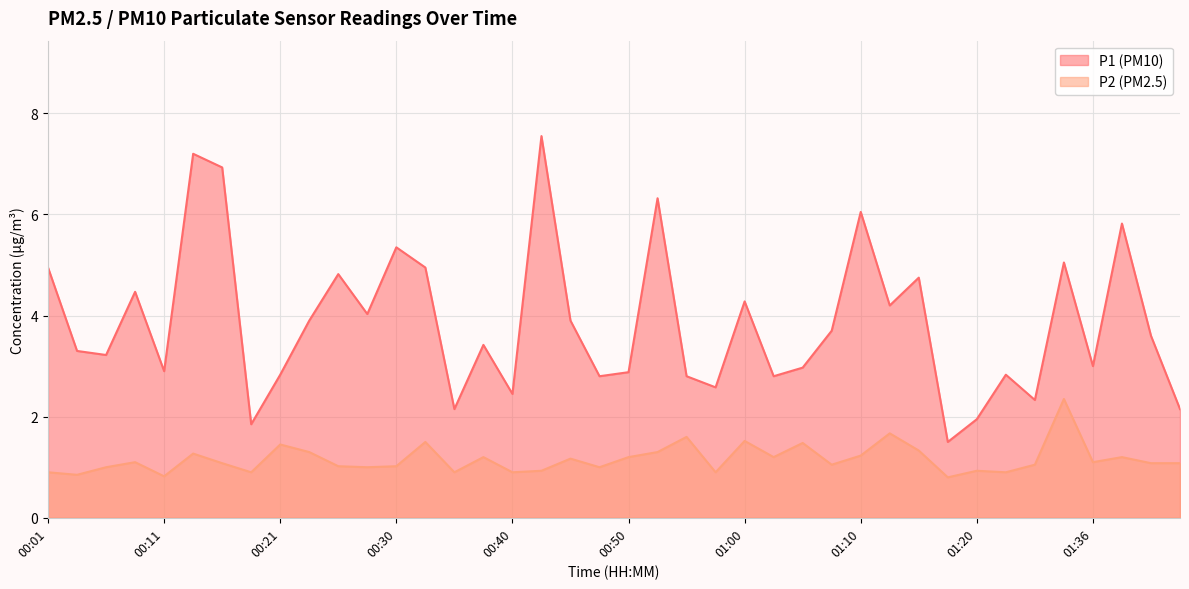

Which series has the widest spread of values?

P1 (PM10)